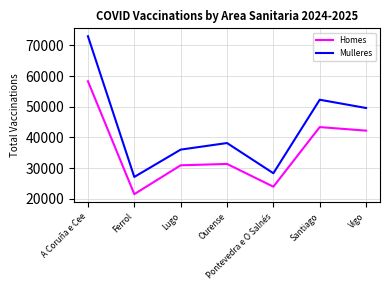

How many values in the Mulleres series are below 38196?

3